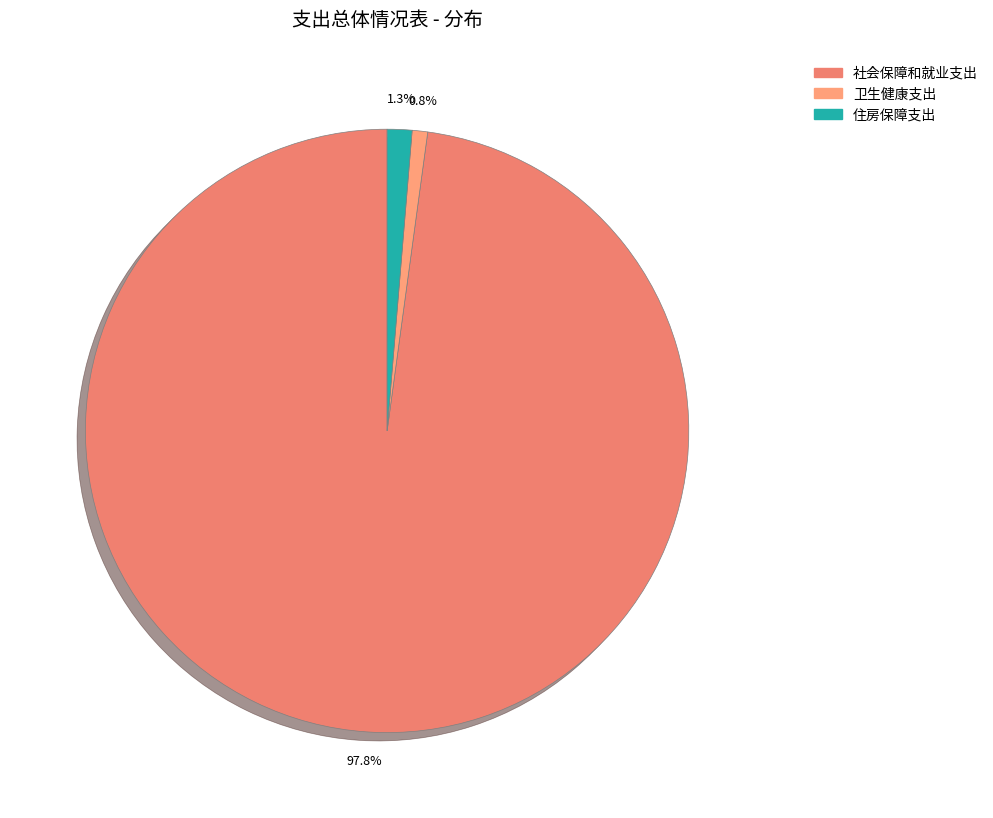

What is the largest slice in the pie chart?

社会保障和就业支出